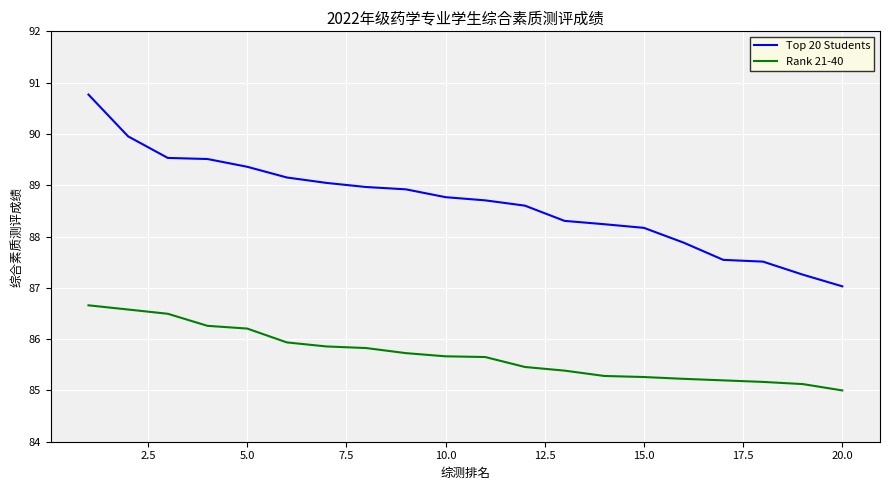

Does the chart have visible grid lines?

Yes